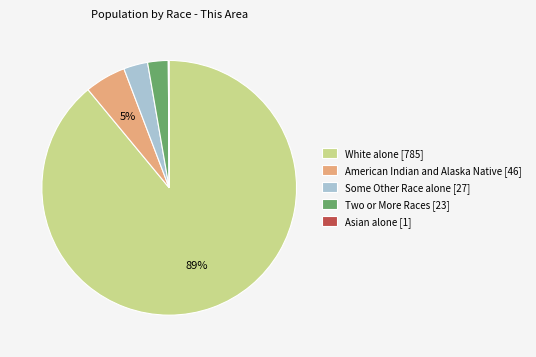

To the nearest percent, what is the combined percentage of American Indian and Alaska Native [46] and Two or More Races [23]?

8%